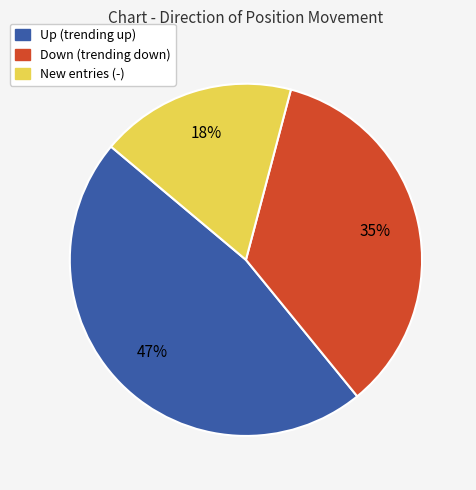

To the nearest percent, what is the difference between the largest and smallest slice percentages?

29%